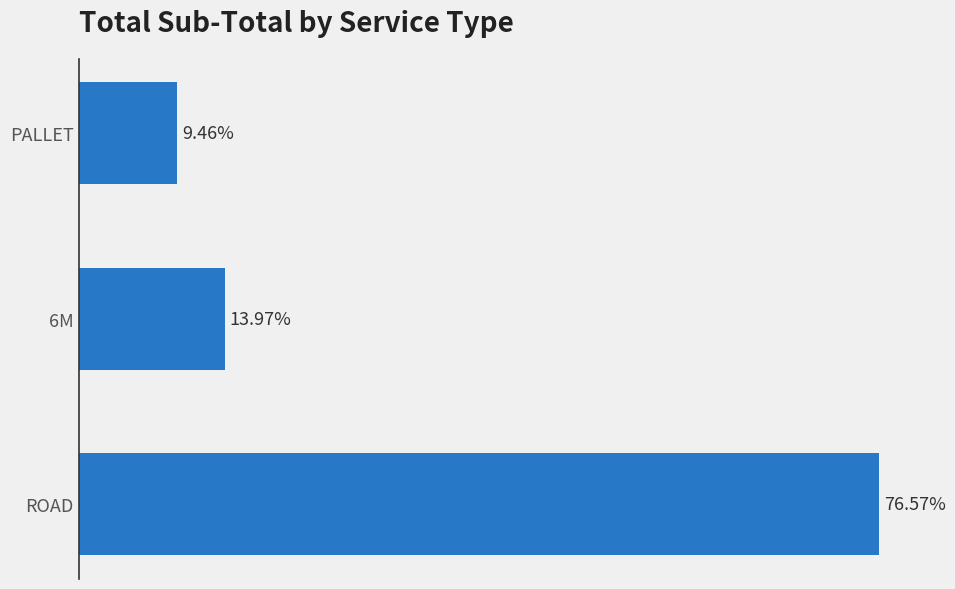

Where is the data nearest to the value 43?

6M